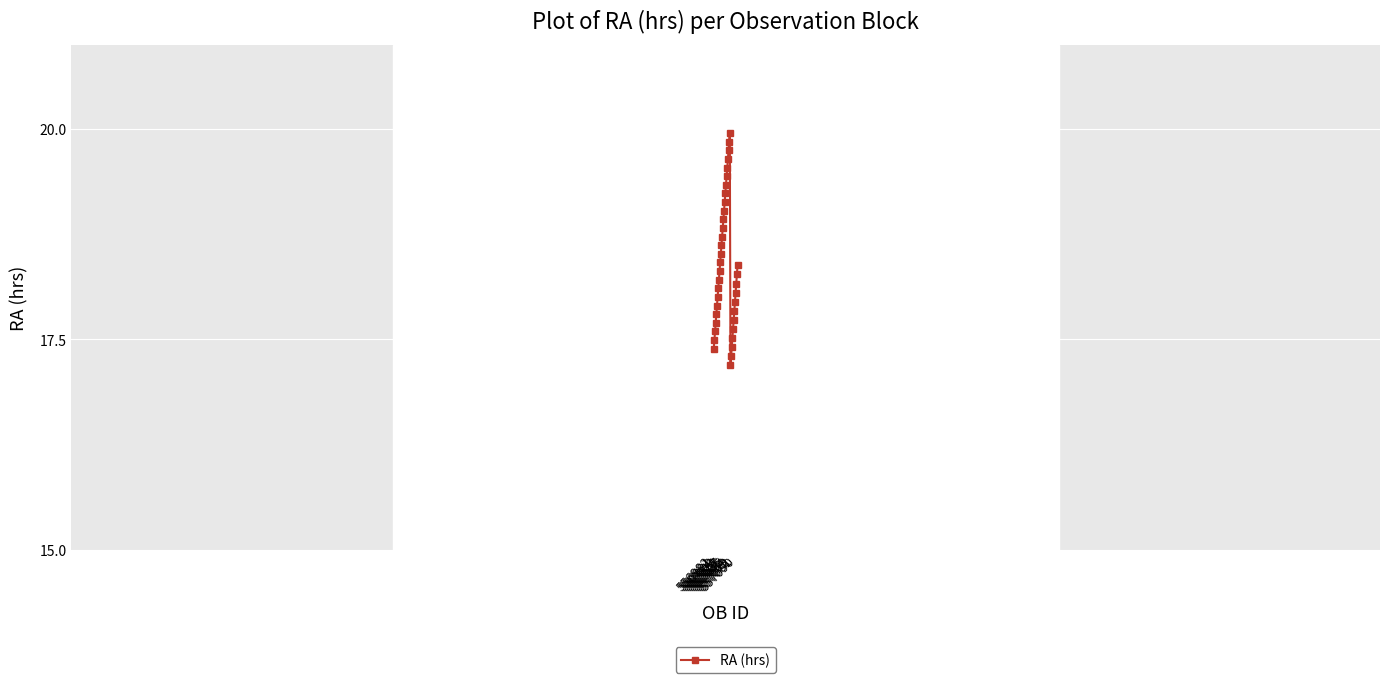

What is the value of the 25th point from the left?

19.8